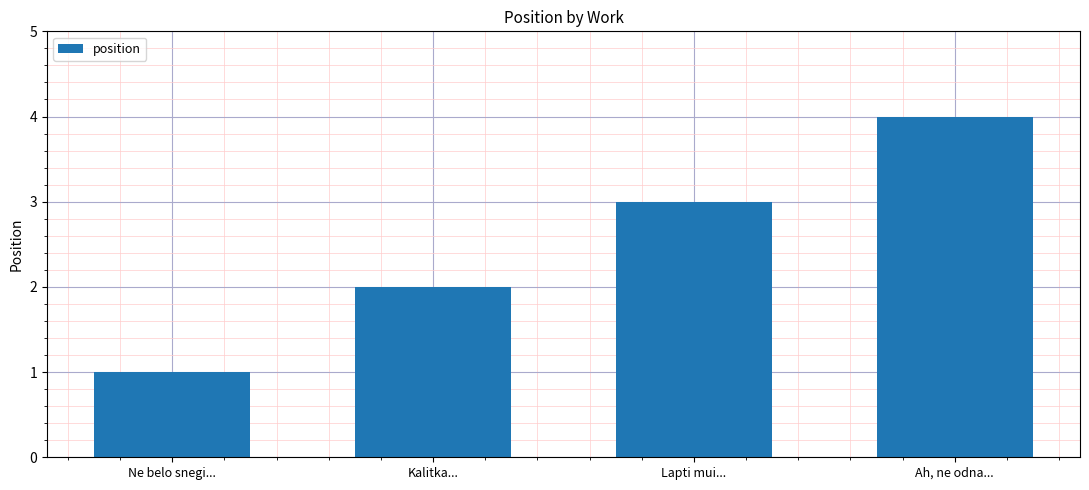

What is the sum of the values at Lapti mui... and Ah, ne odna...?

7